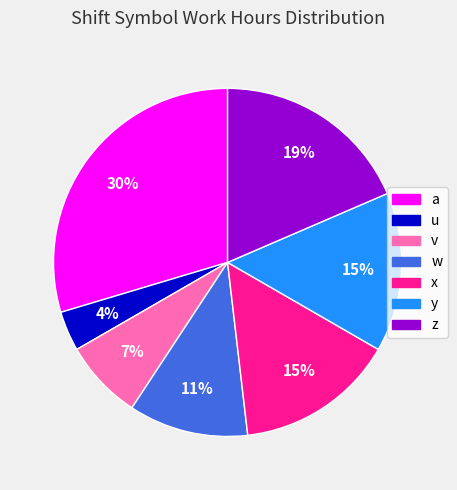

To the nearest percent, what is the difference between the largest and smallest slice percentages?

26%